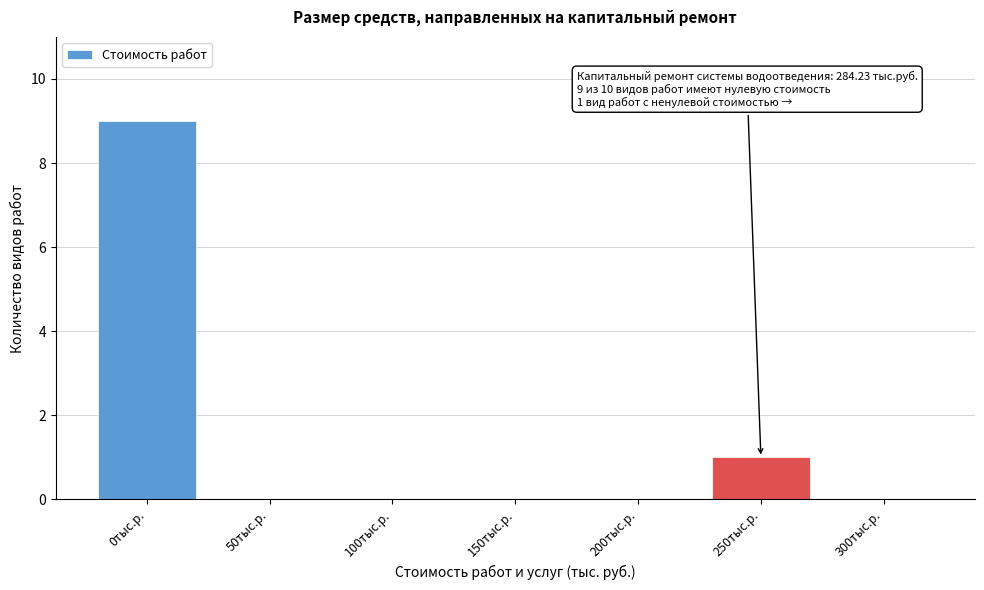

Reading left to right, what are all the values shown in this chart?

0тыс.р.=9	50тыс.р.=0	100тыс.р.=0	150тыс.р.=0	200тыс.р.=0	250тыс.р.=1	300тыс.р.=0